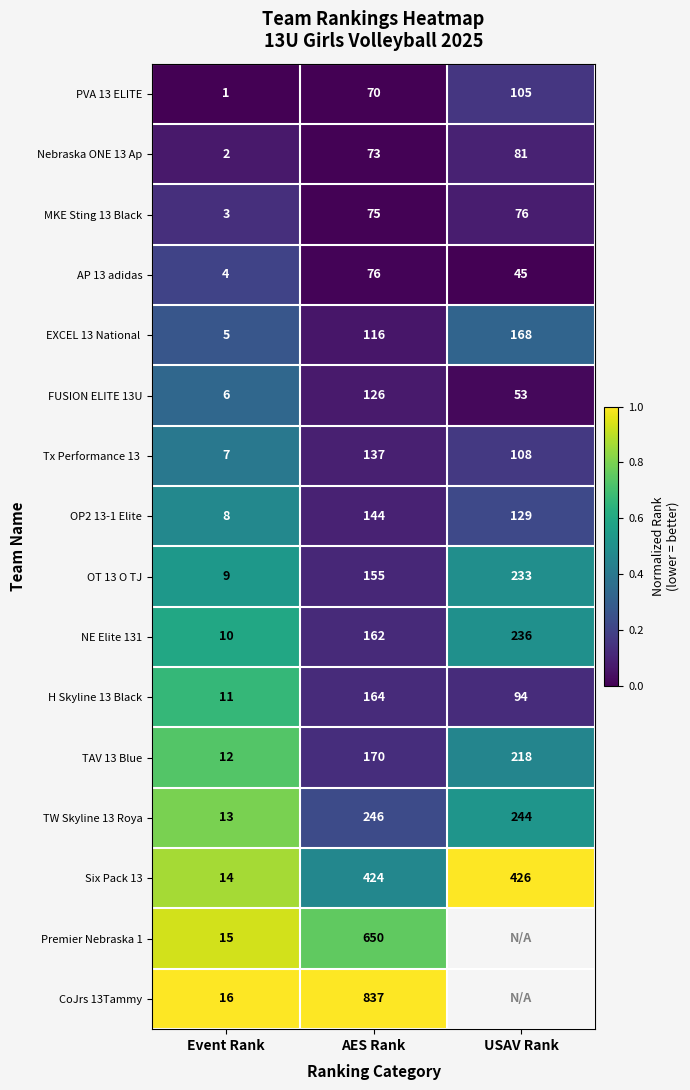

What is the sum of all NE Elite 131 values?

408